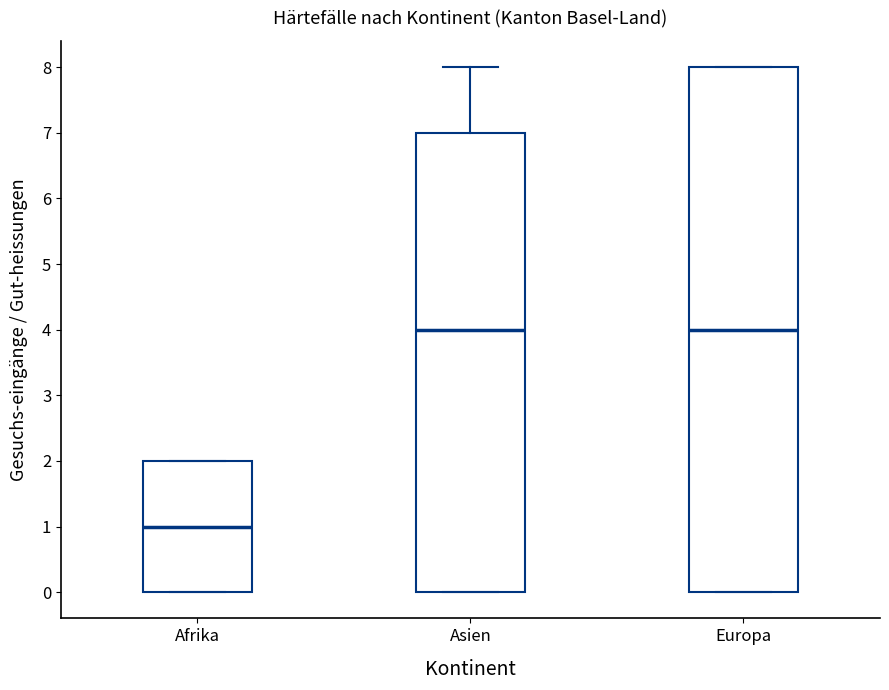

Which box is the tallest, from its lower edge to its upper edge?

Europa